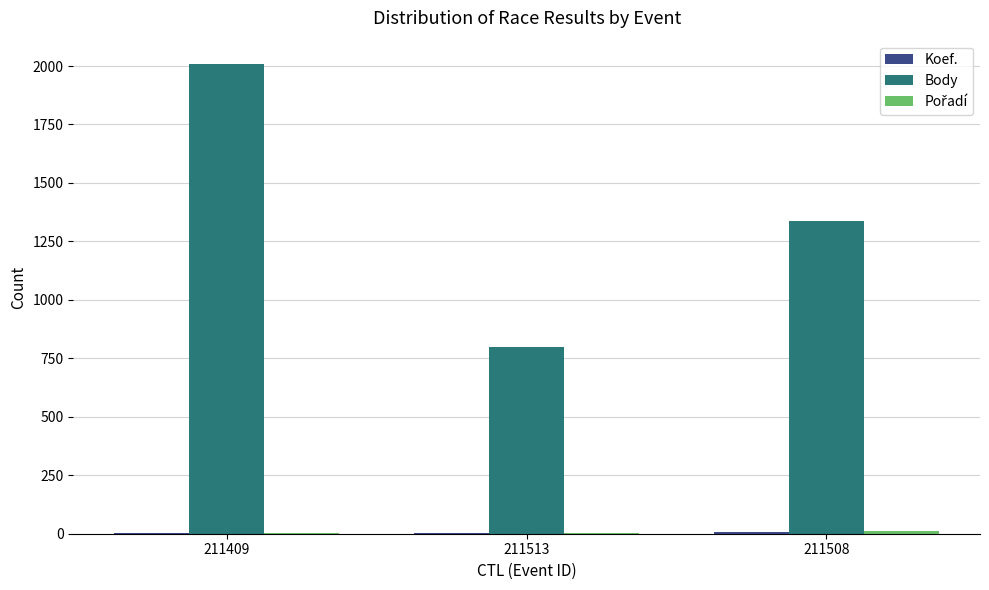

What is the spread (max minus min) of values at 211508?

1331